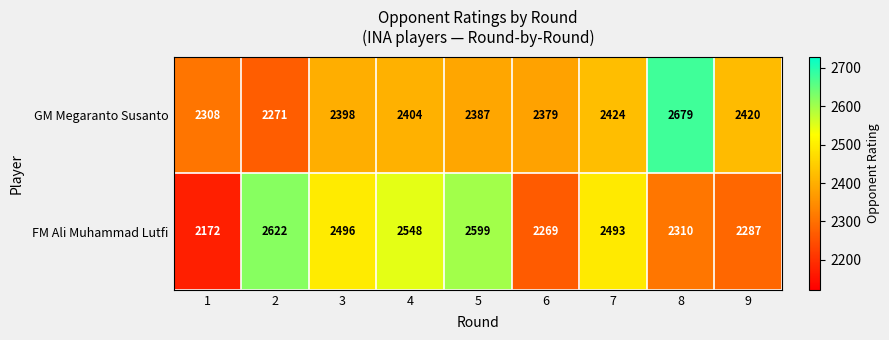

At how many categories does at least one series exceed 2191?

9